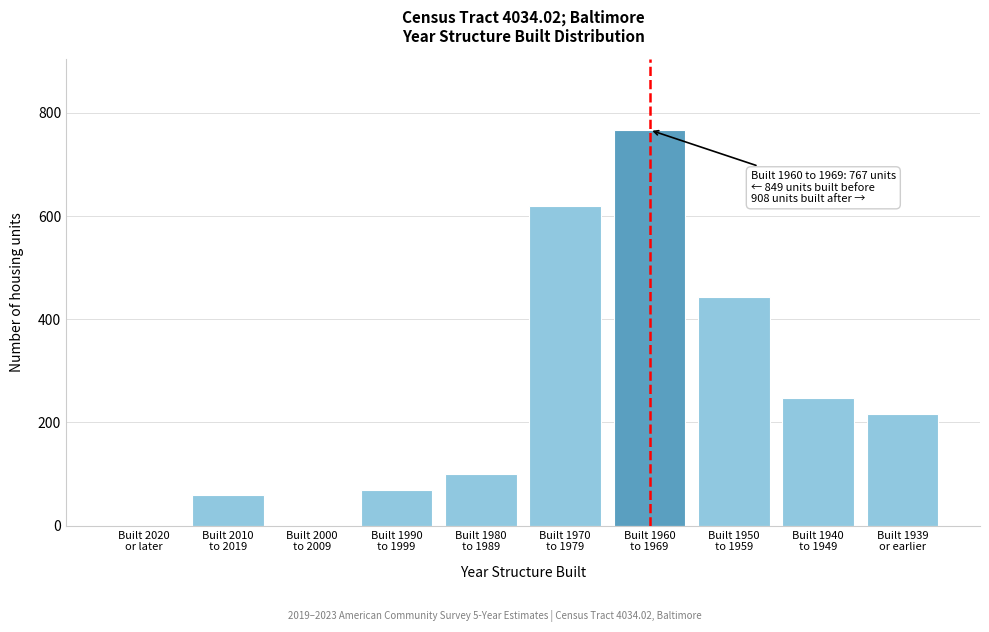

How many series are shown in this chart?

1